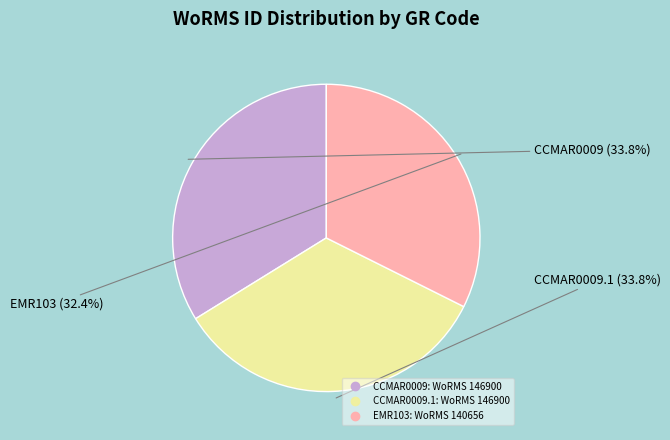

Does any single category account for the majority?

No